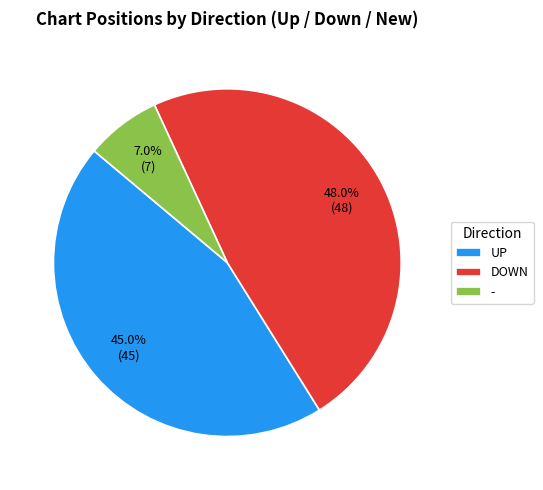

How many segments does this pie chart have?

3